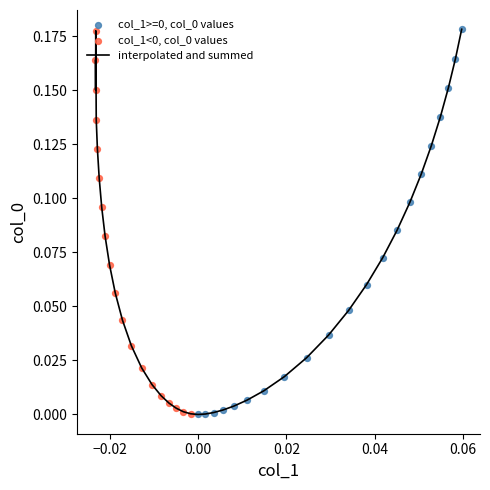

Does the chart have visible grid lines?

No